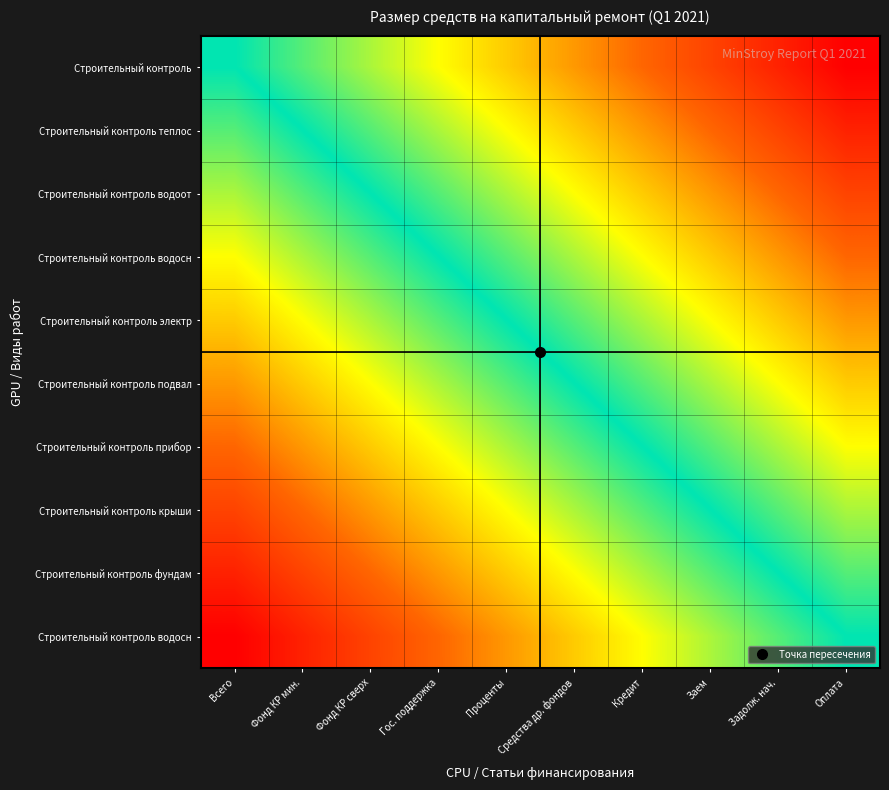

Between Оплата and Кредит, which is larger?

Кредит